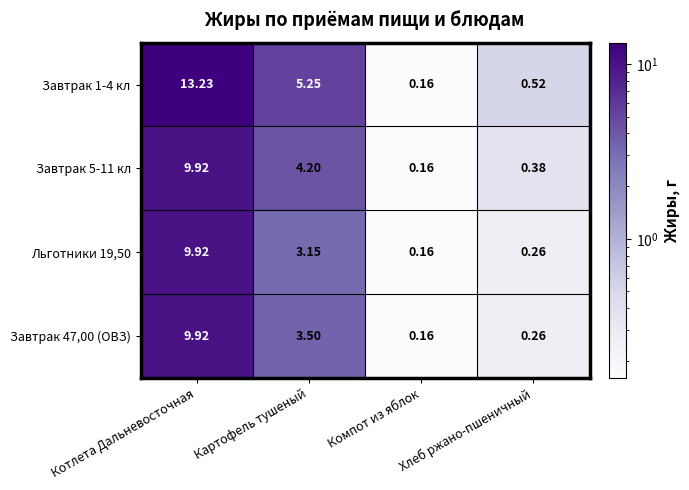

Where is Льготники 19,50 nearest to the value 5?

Картофель тушеный